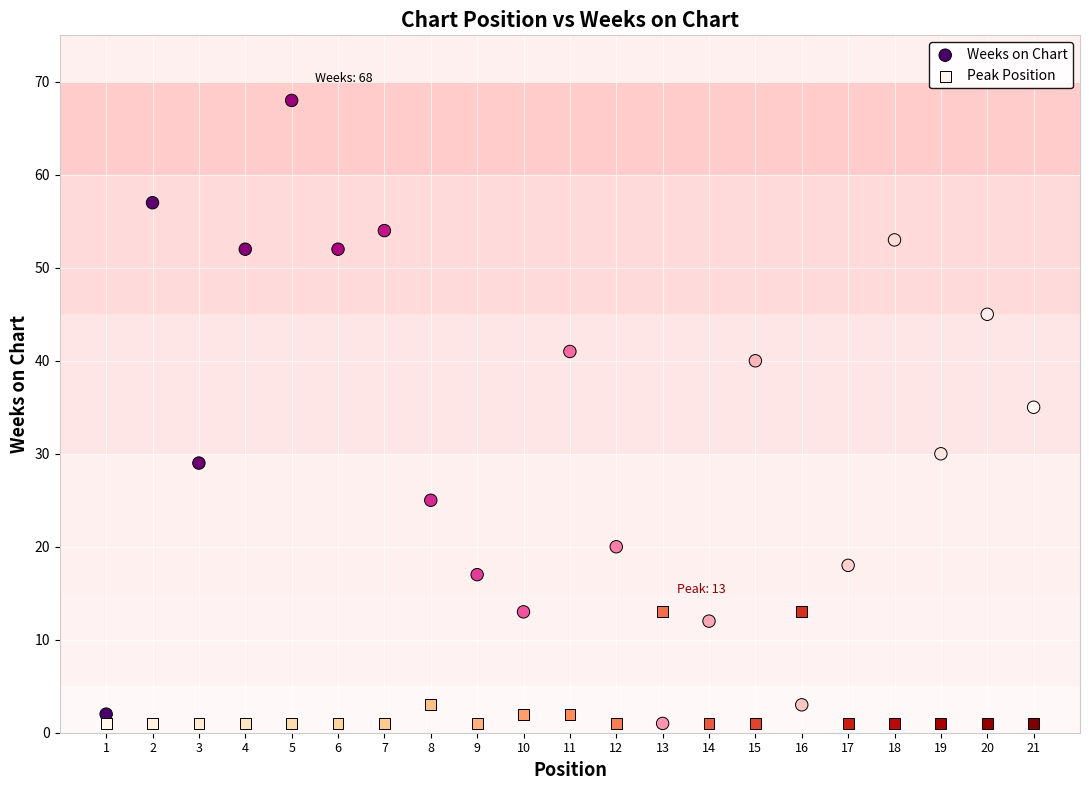

In the Weeks on Chart series, what Y value is closest to 34?

35